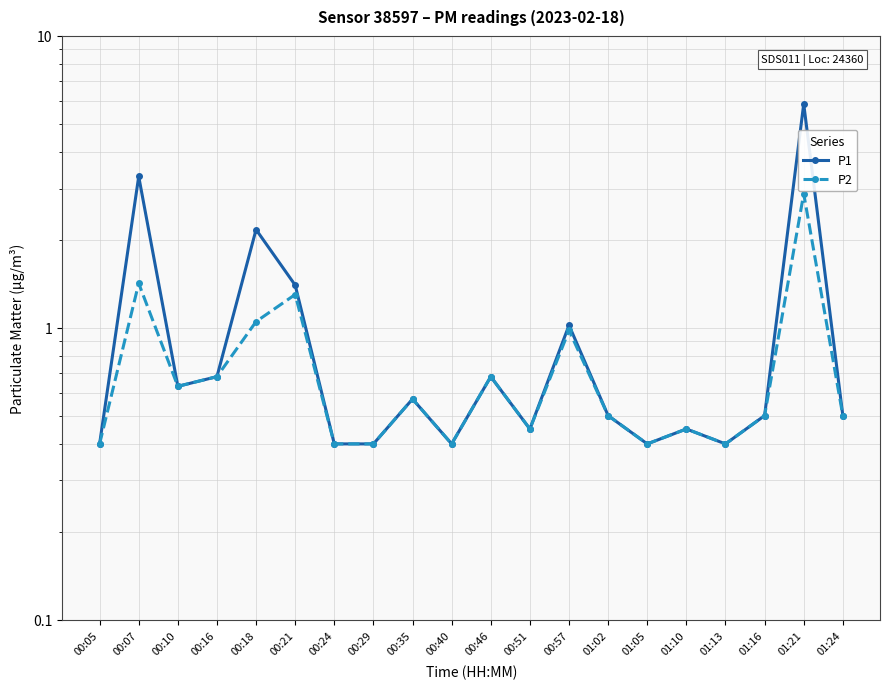

Is the value of P2 at 00:29 greater than the value of P1 at 00:29?

No